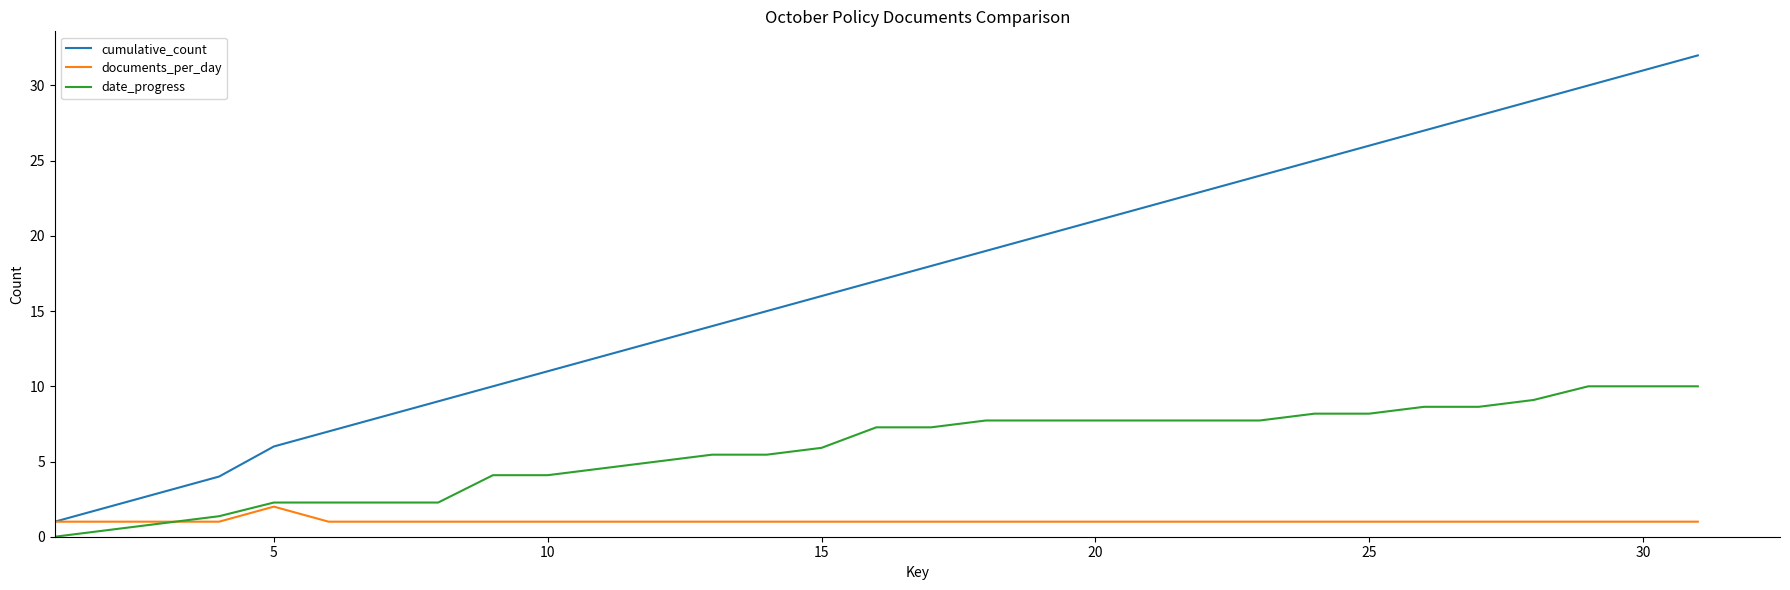

What are all the series names shown in the legend?

cumulative_count, documents_per_day, date_progress